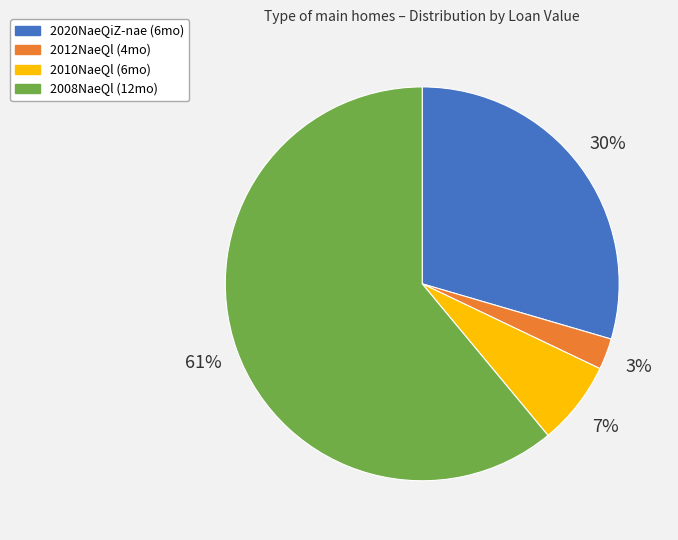

Which has a higher value, 2012NaeQl (4mo) or 2010NaeQl (6mo)?

2010NaeQl (6mo)